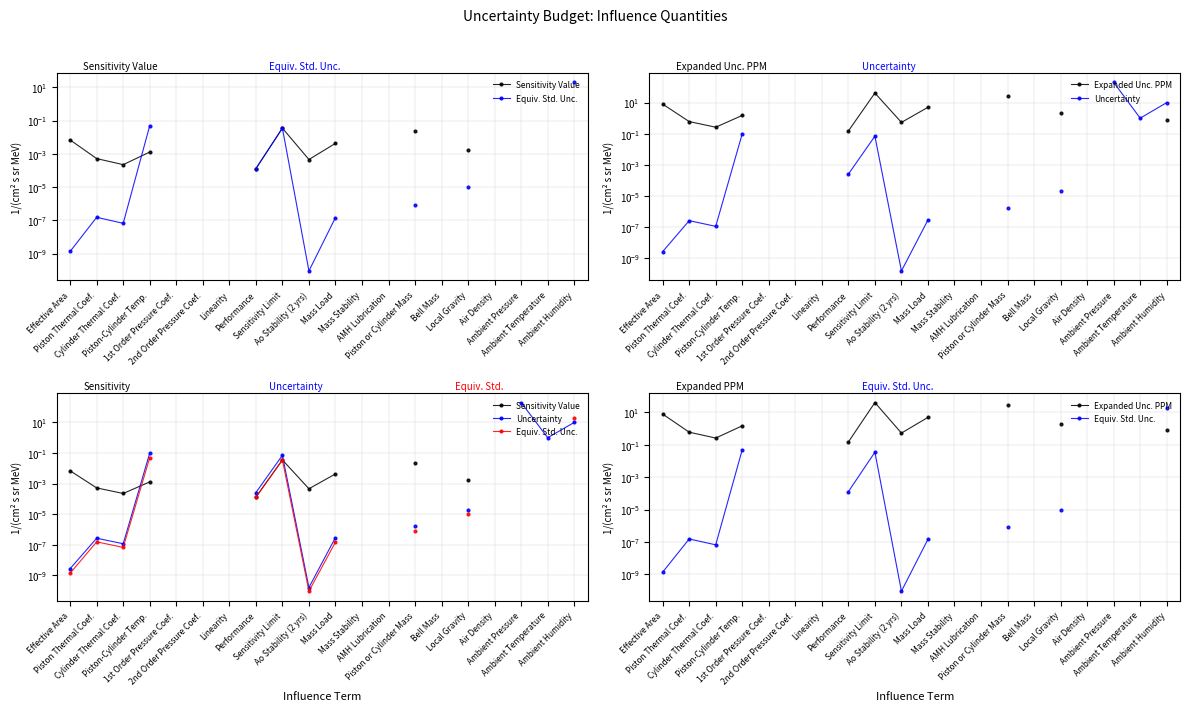

What are all the series names shown in the legend?

Sensitivity Value, Equiv. Std. Unc., Expanded Unc. PPM, Uncertainty